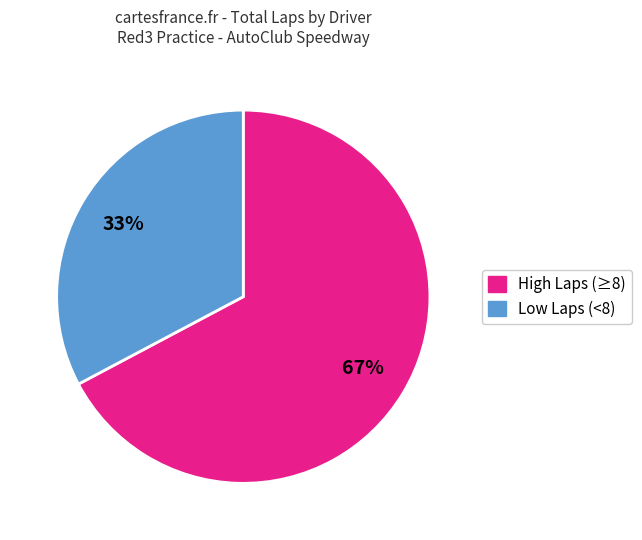

To the nearest percent, what portion does High Laps (≥8) represent?

67%